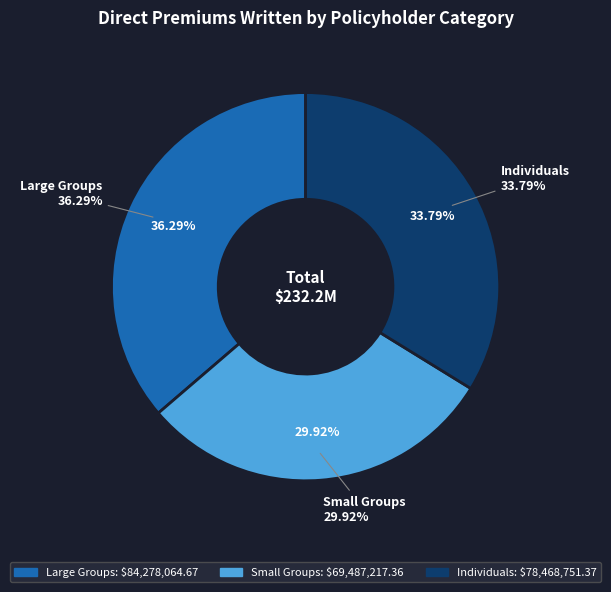

What is the smallest slice in the pie chart?

Small Groups